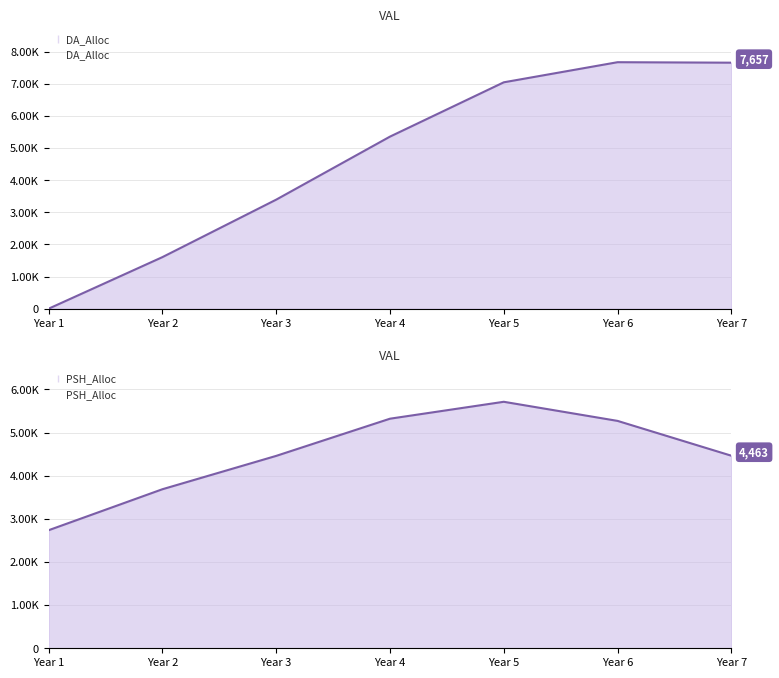

Is it true that PSH_Alloc equals 4212 at Year 1?

False